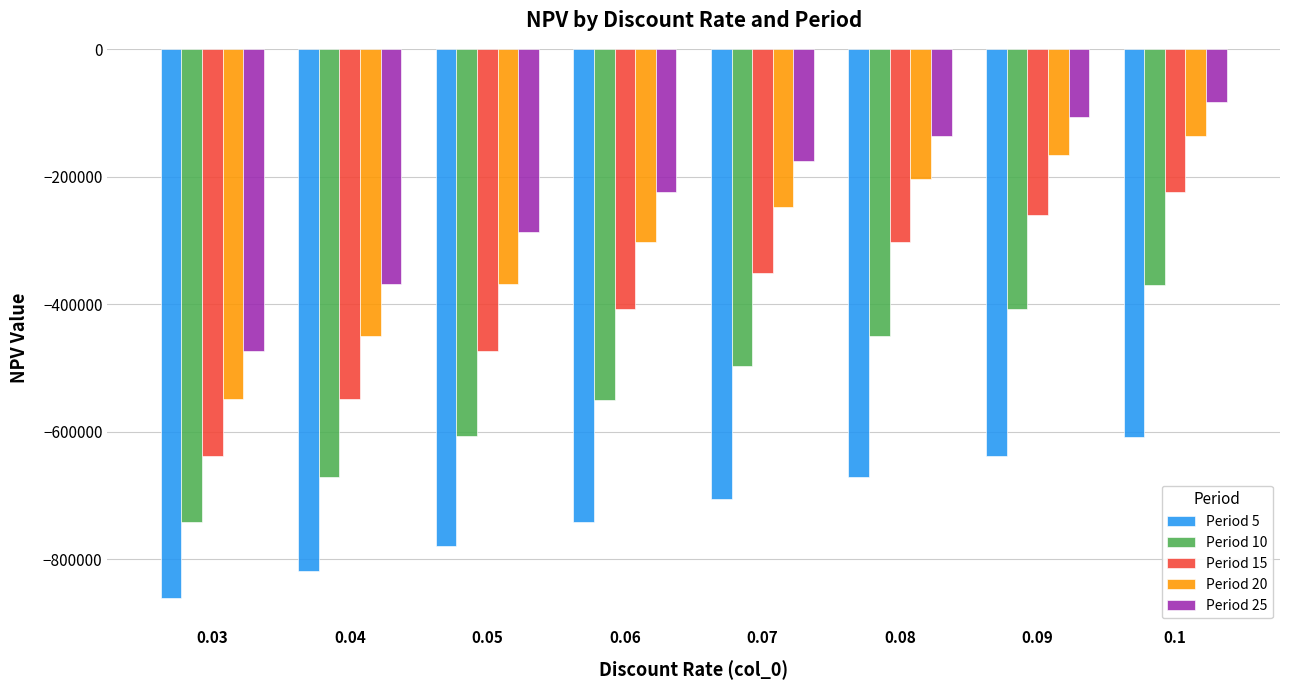

The Period 15 series shows -637986.3 at 0.03. True or false?

True